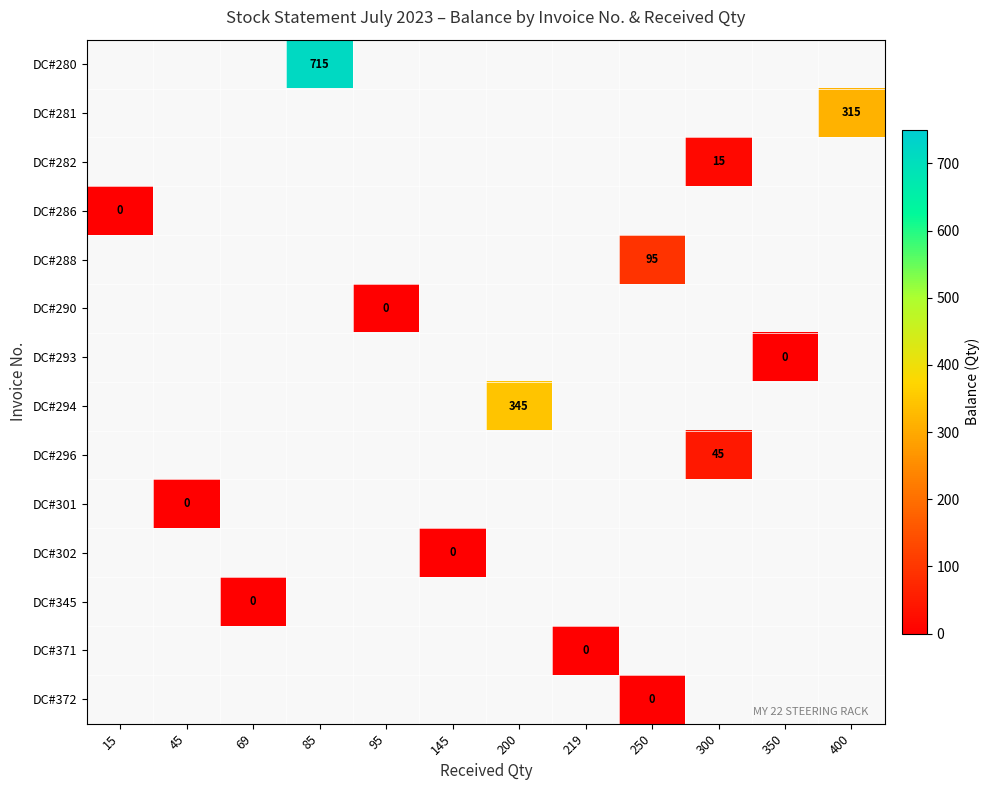

List the series in order of their overall mean, lowest first.

DC#280, DC#281, DC#282, DC#286, DC#288, DC#290, DC#293, DC#294, DC#296, DC#301, DC#302, DC#345, DC#371, DC#372